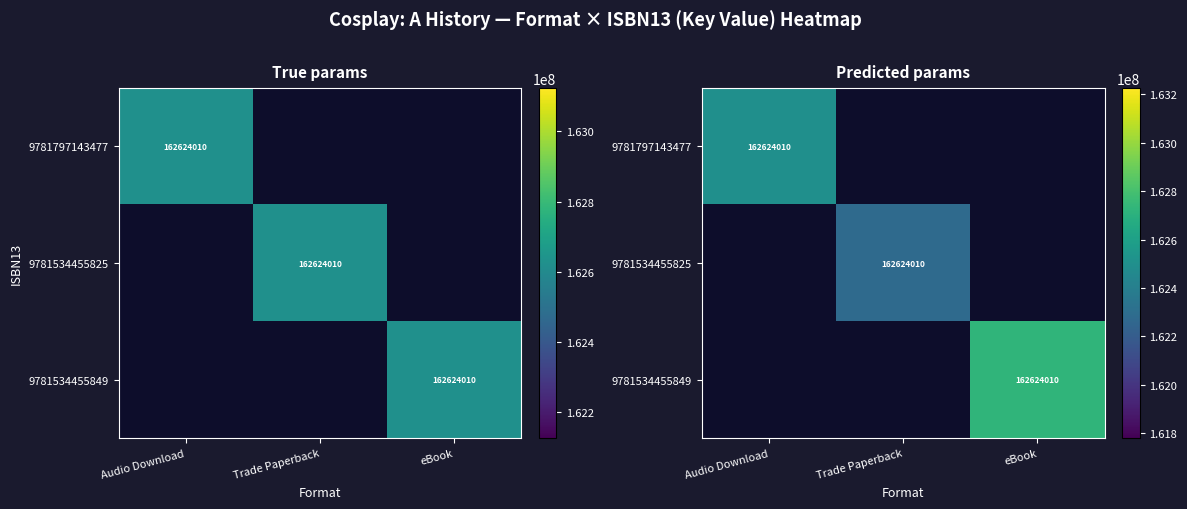

Which has a higher value, eBook or Audio Download?

Audio Download